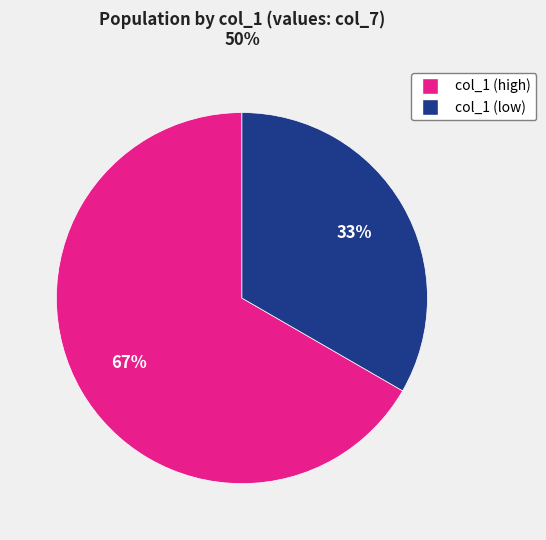

To the nearest percent, what is the average slice percentage?

50%